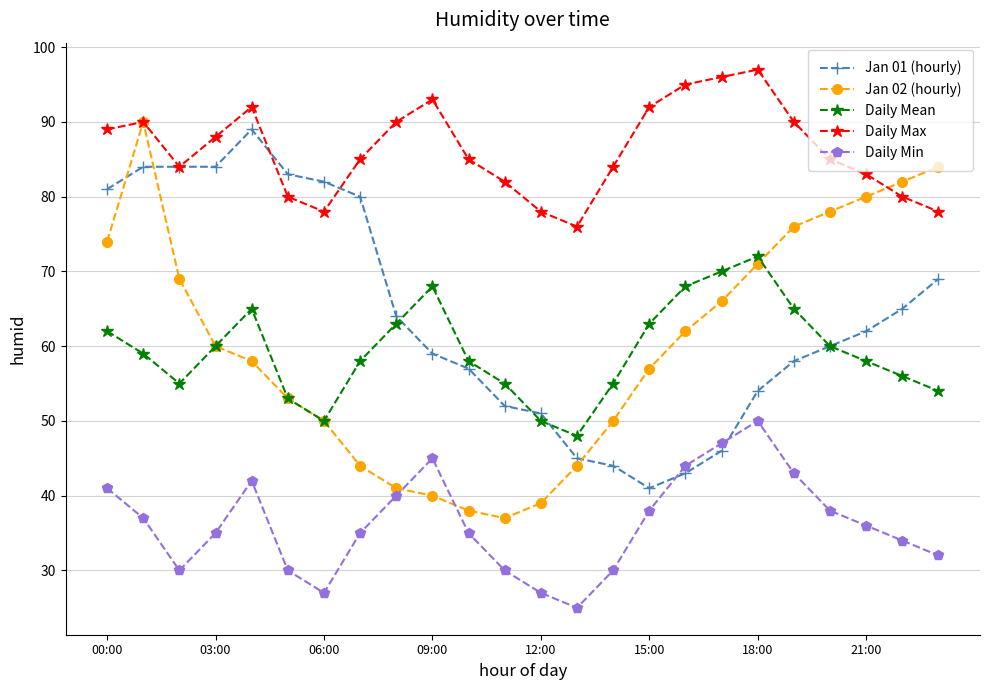

True or false: Daily Mean and Daily Max intersect in this chart.

False